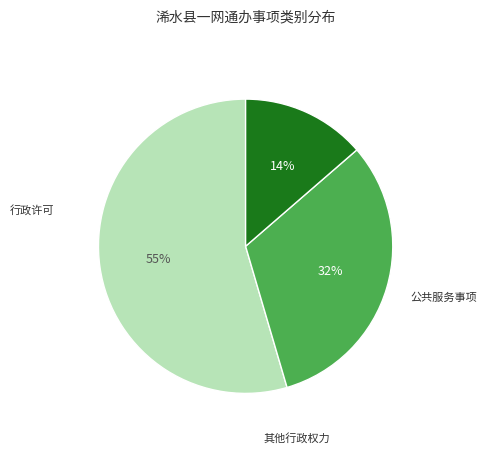

Is there any slice that represents more than half of the pie?

Yes